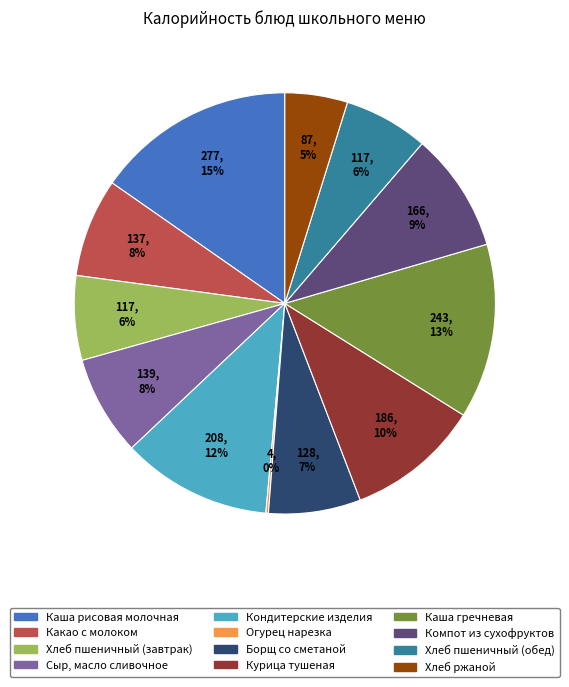

Is Хлеб пшеничный (завтрак) the majority of the pie?

No